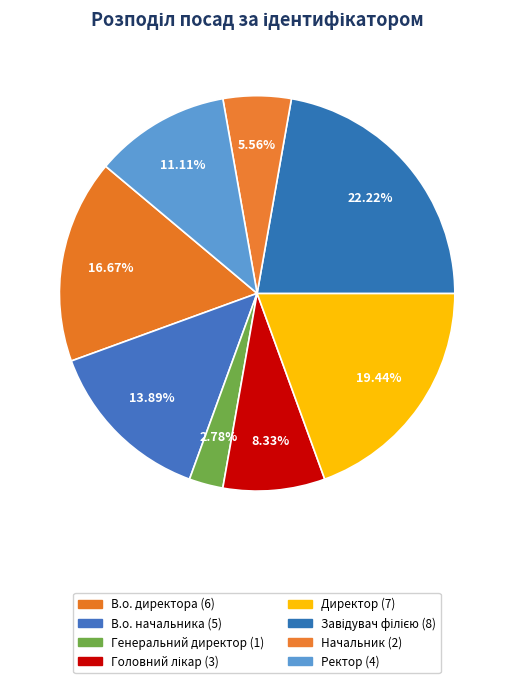

To the nearest percent, what portion does Директор represent?

19%